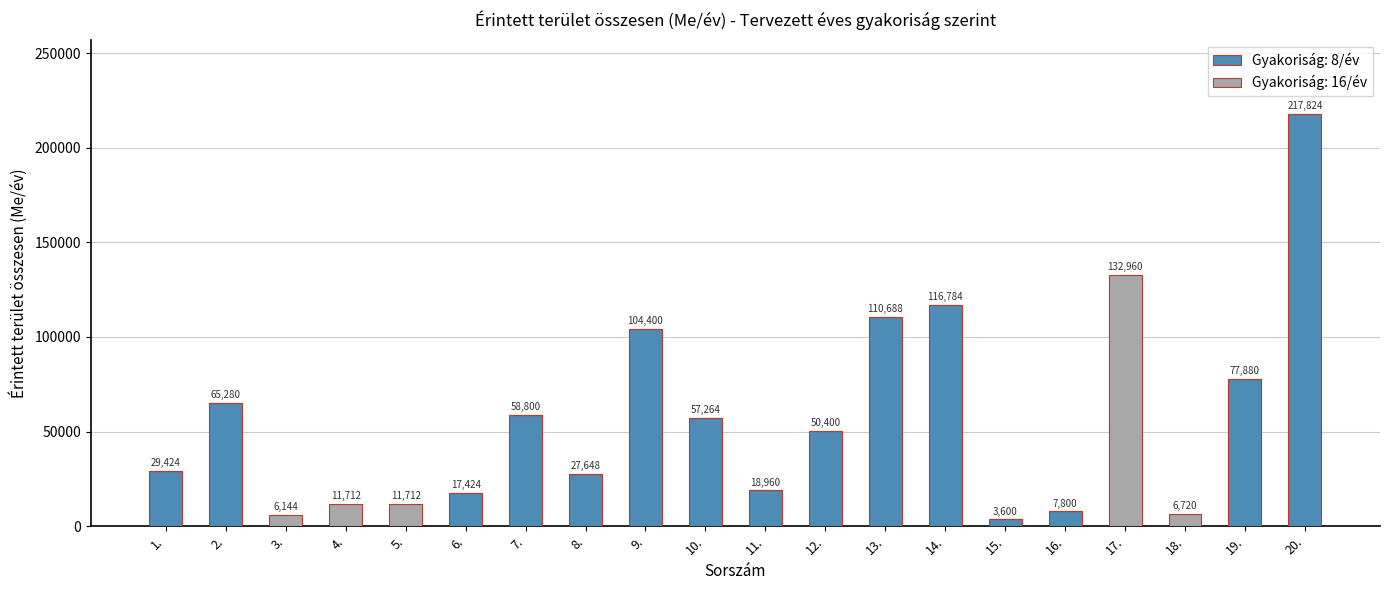

True or false: Gyakoriság: 8/év has a value of 110688 at 13..

True